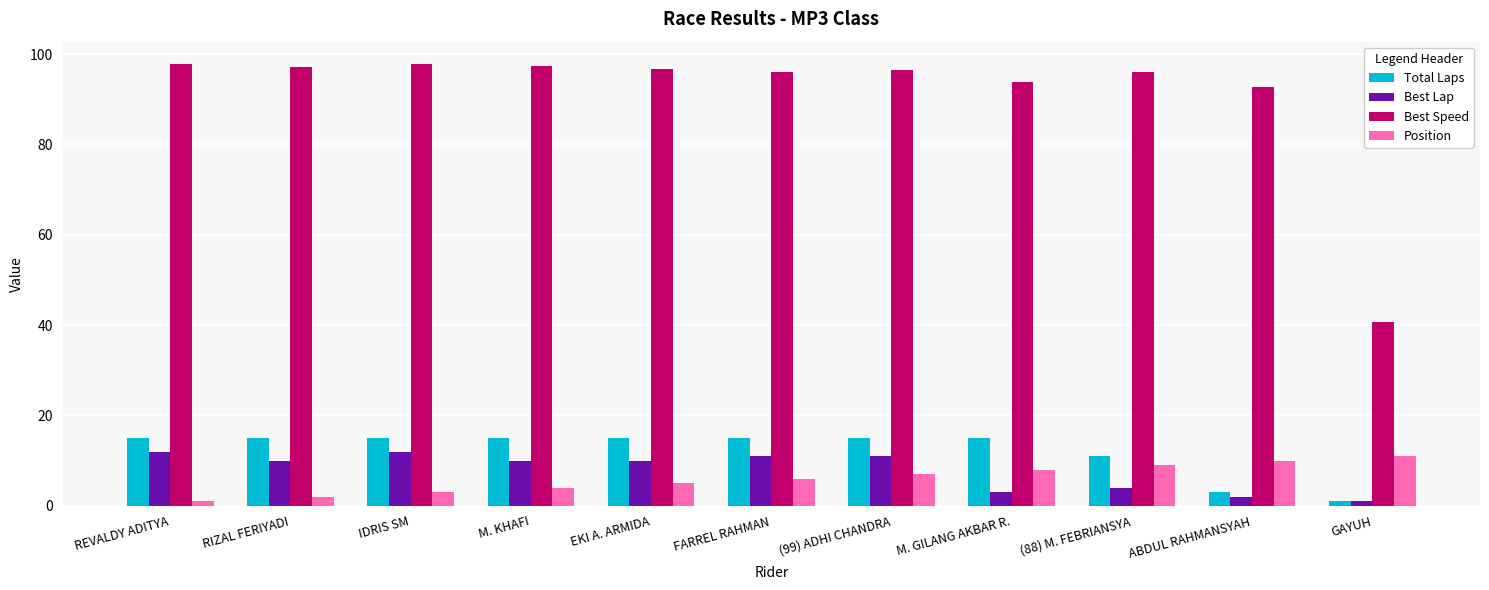

What is the maximum value shown in the chart?

97.9